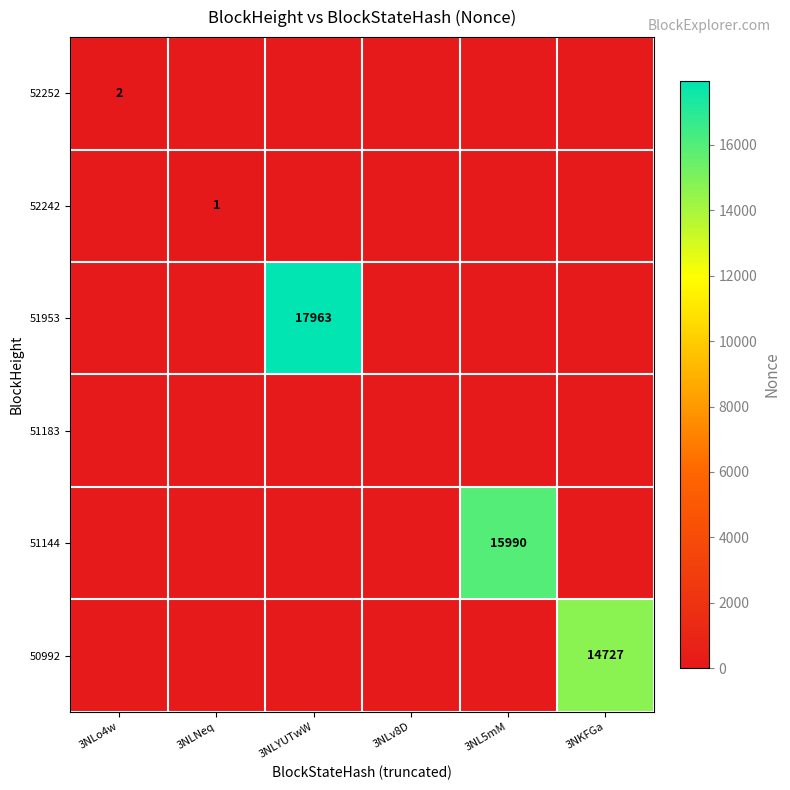

The value of 50992 at 3NKFGa is 14727. True or false?

True